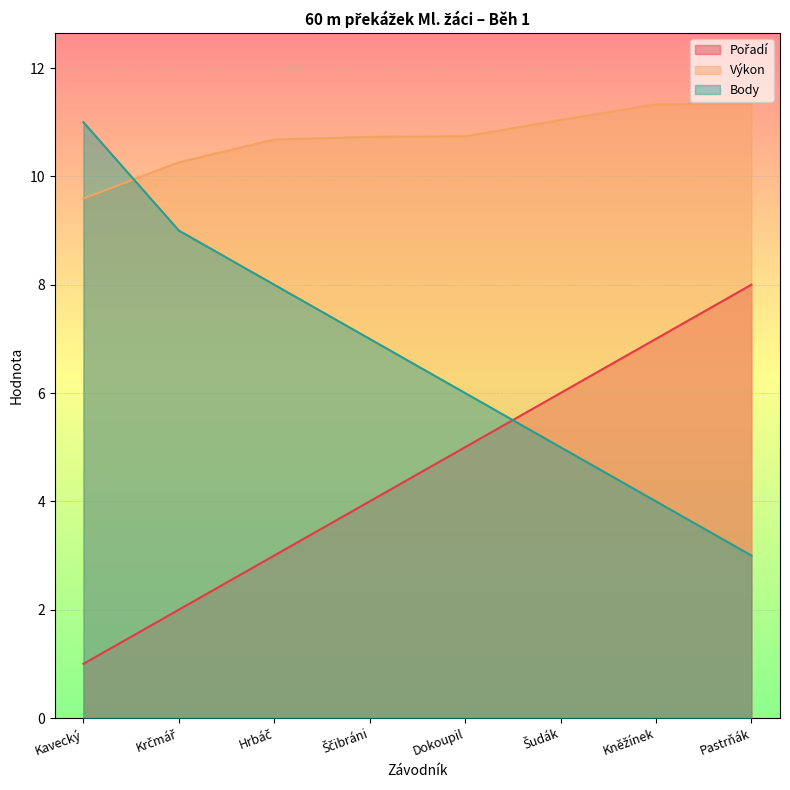

Which has a higher value, Pastrňák or Kněžínek?

Pastrňák